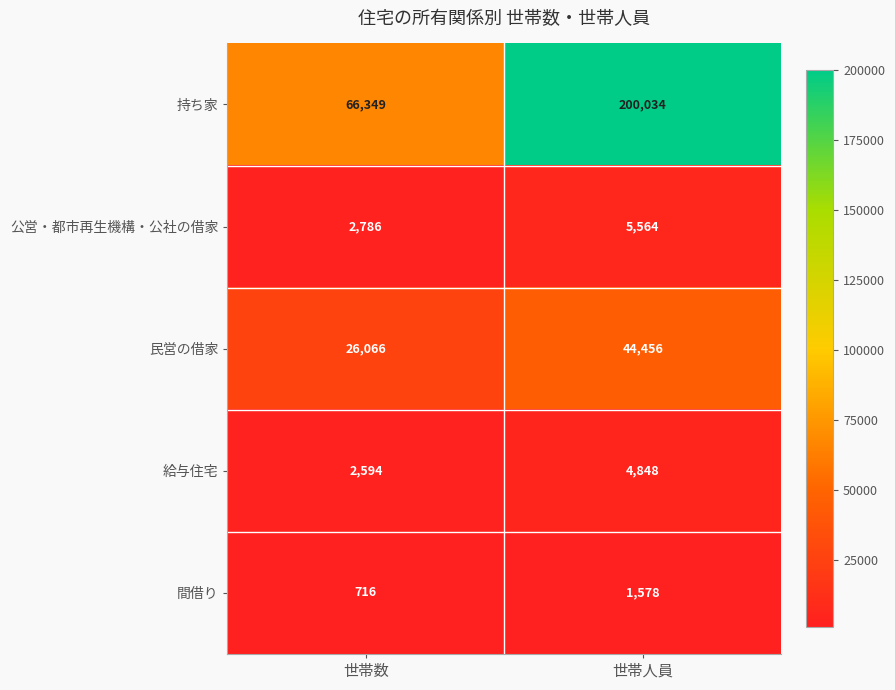

What is the spread (max minus min) of values at 世帯数?

65633